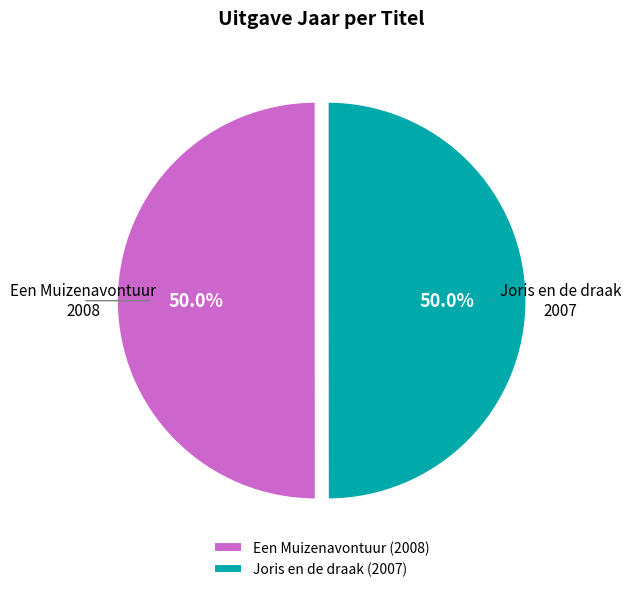

What percentage is NOT represented by Joris en de draak?

50.0%